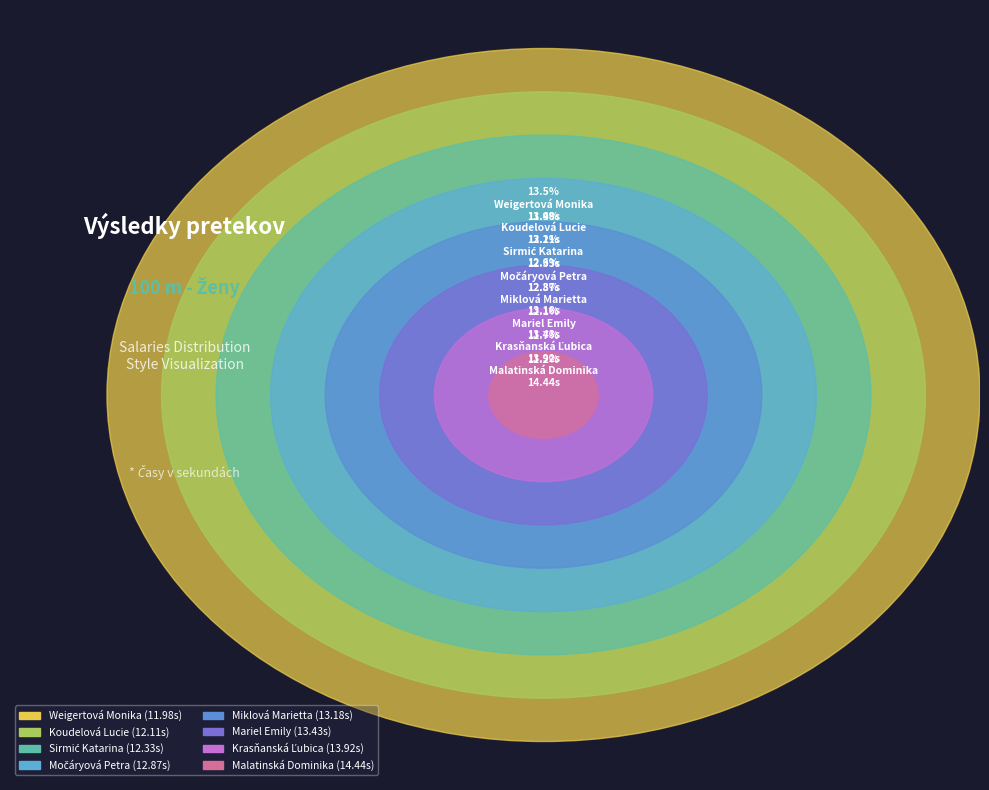

Which category has the smallest portion of the pie?

Weigertová Monika